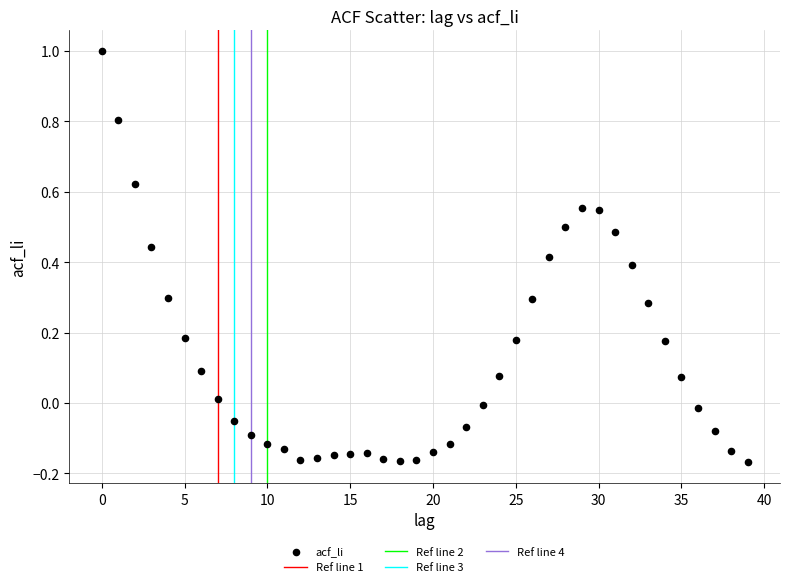

What is the range of Y values (max minus min)?

1.2